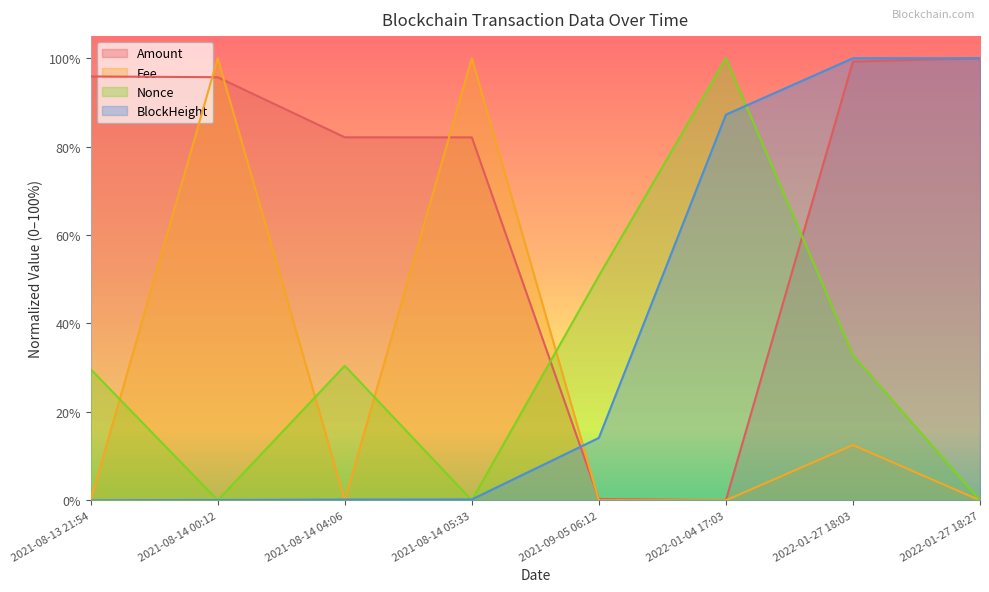

At which category is the sum across all series the highest?

2022-01-27 18:03